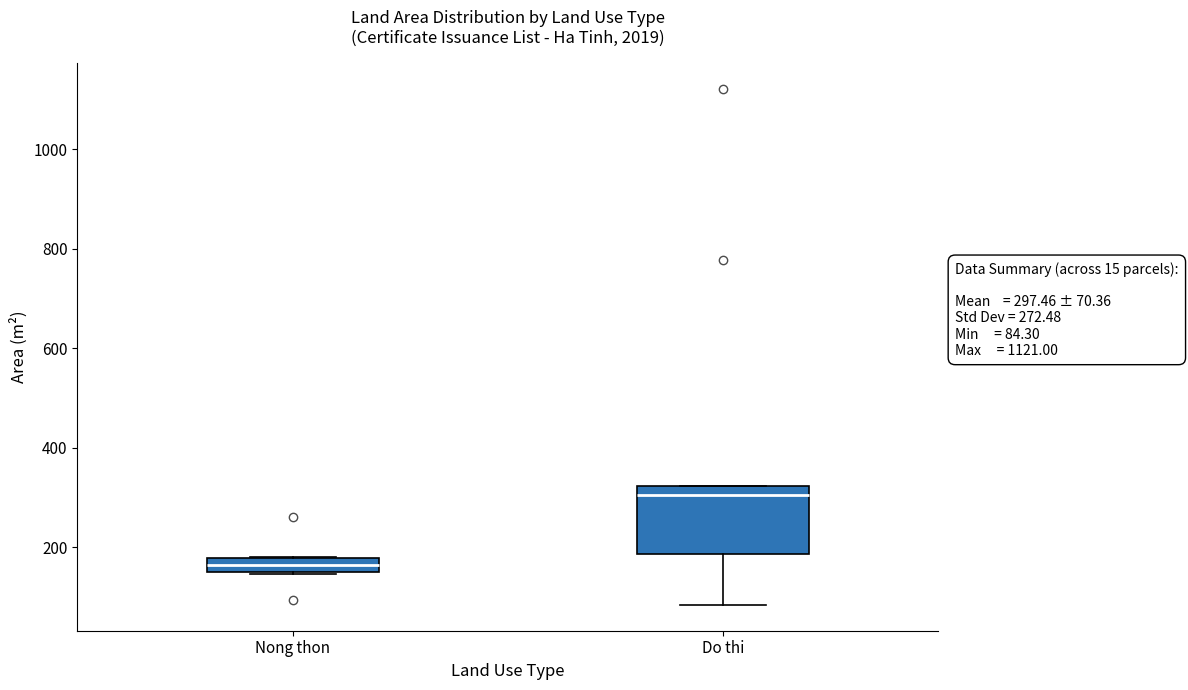

Which box's median line is the highest?

Do thi